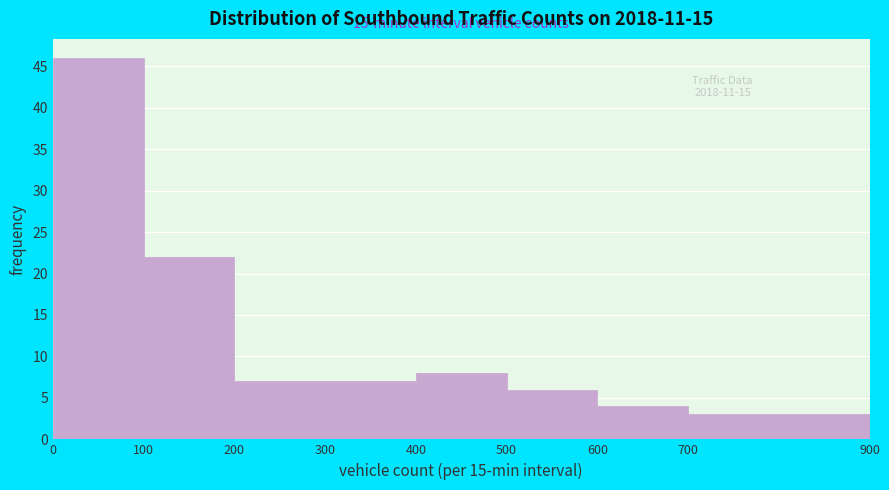

Which range on the x-axis has the tallest bar?

0 to 100